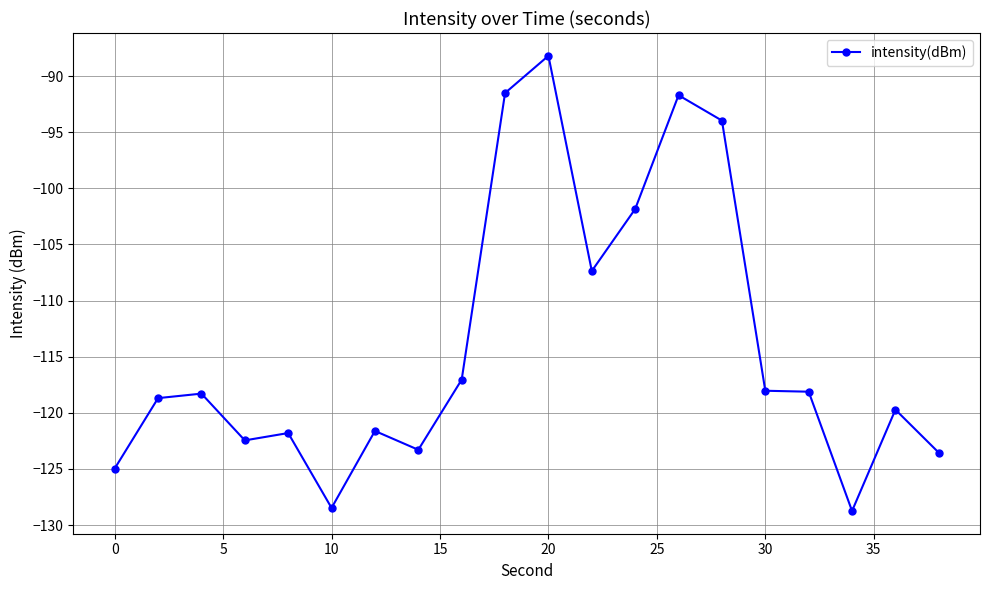

What is the value of the 20th point from the left?

-123.5